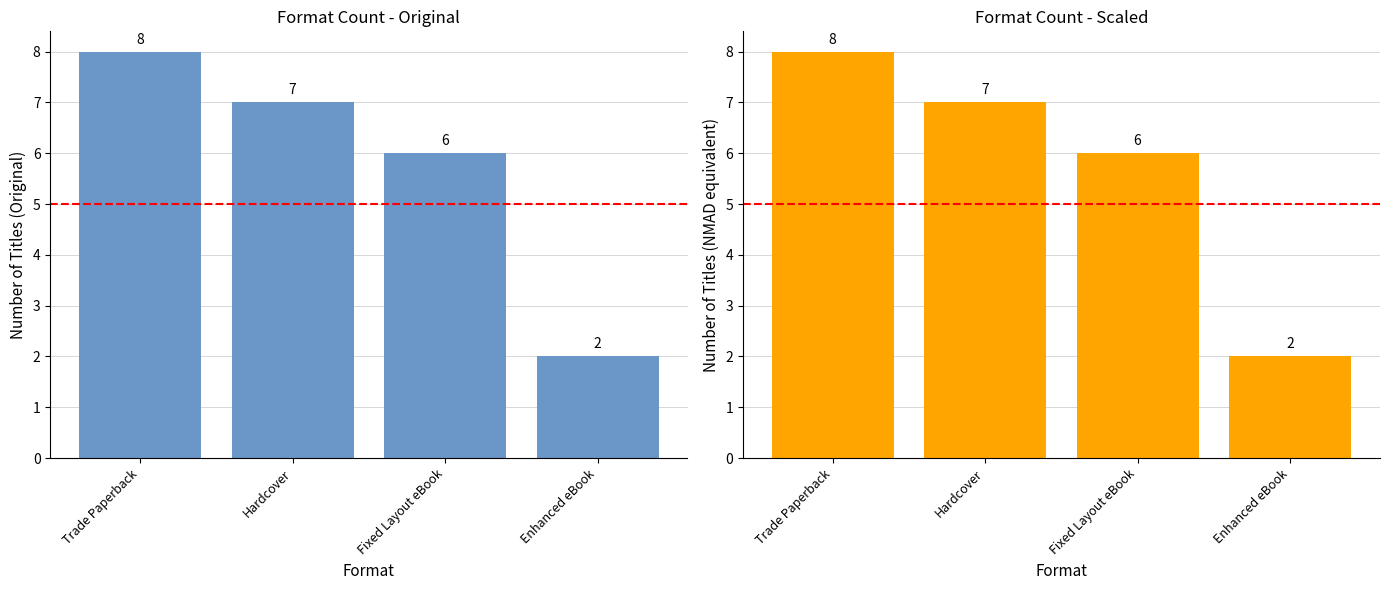

What is the value of the Count (Scaled) bar at the 2nd from the left?

7